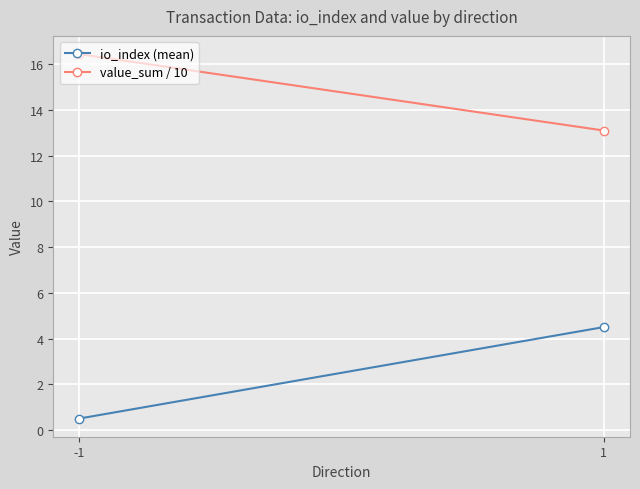

Which series has the largest range (max minus min)?

io_index (mean)